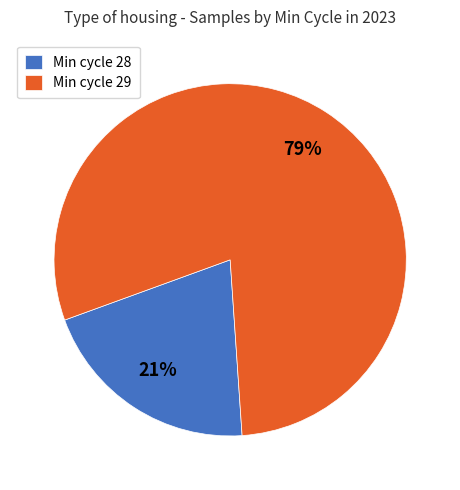

To the nearest percent, what portion does Min cycle 28 represent?

21%